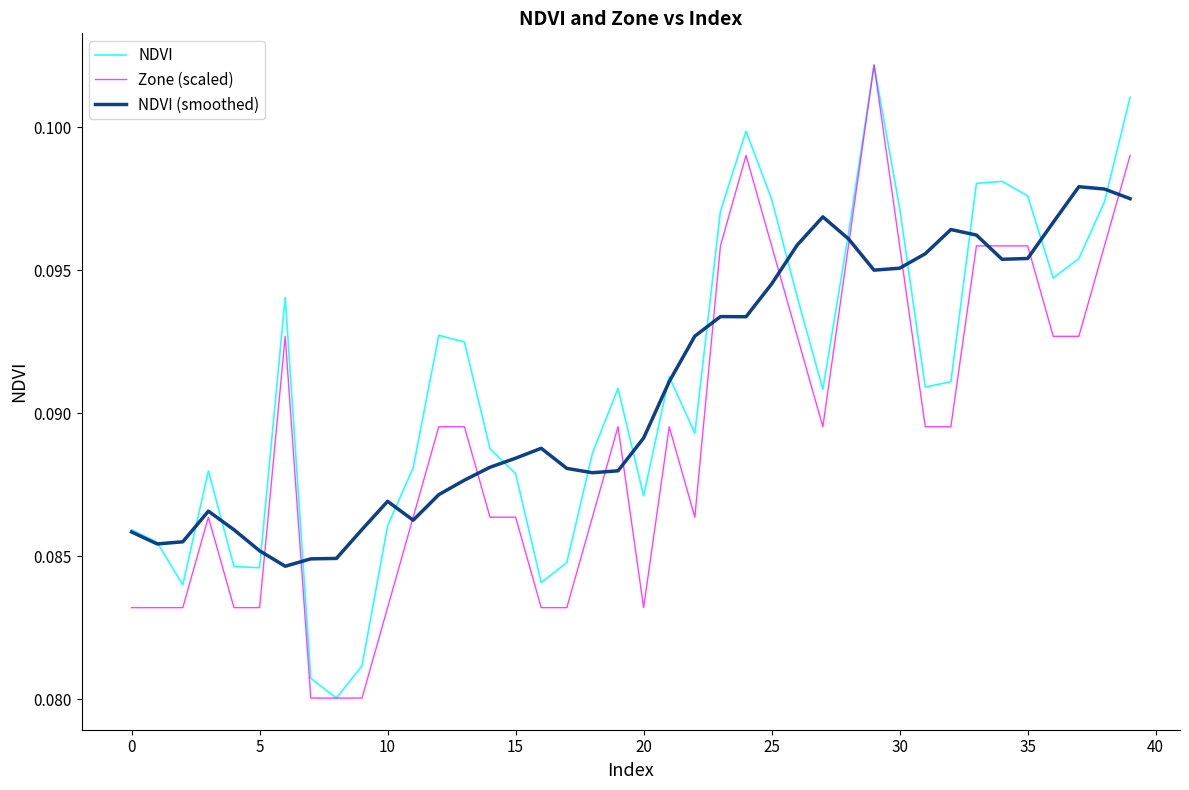

What is the label of the 8th point from the right?

32